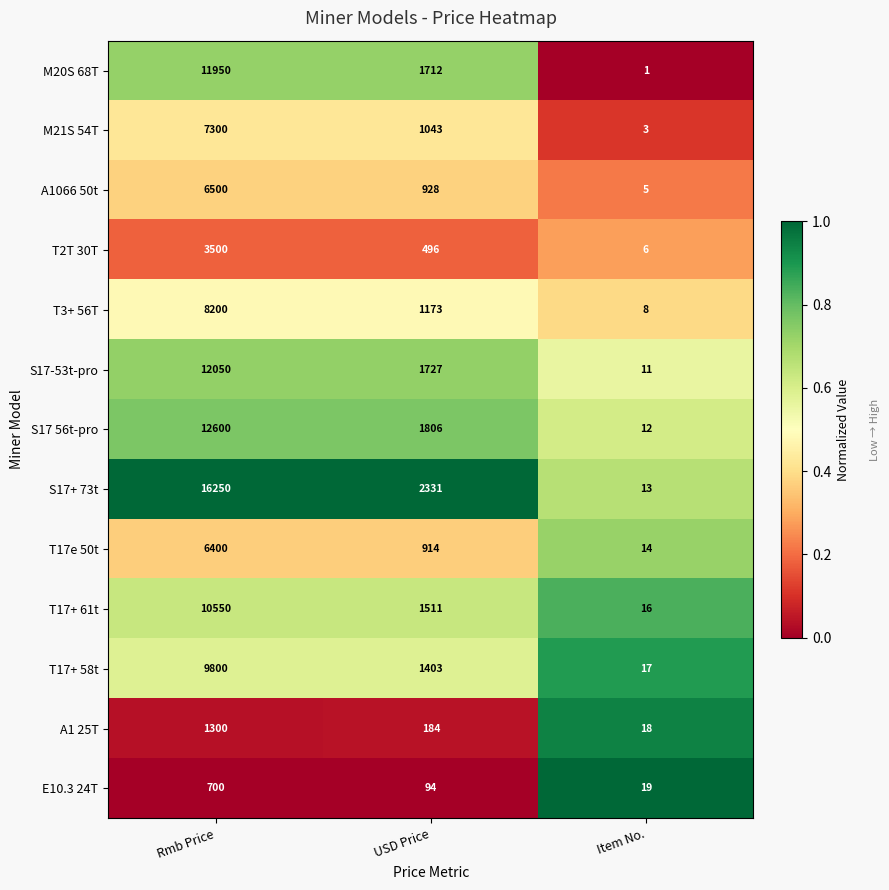

Count the number of categories in the chart.

3